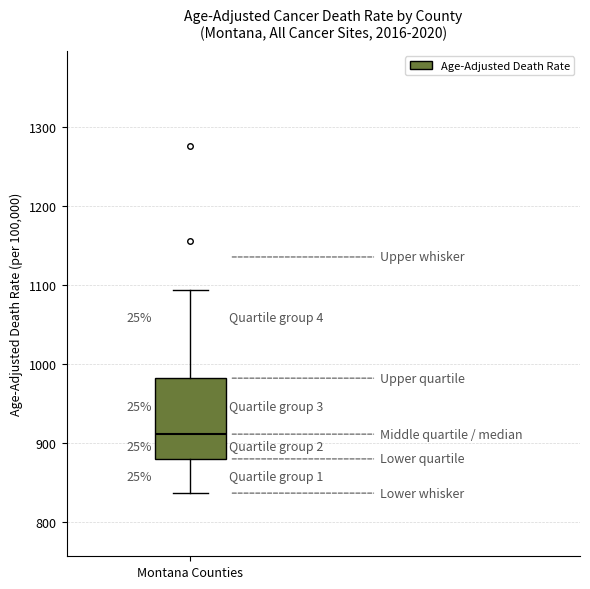

Where is the upper edge of the box for Montana Counties on the y-axis? The values are not printed on the chart, so give them approximately, as read against the axis.

980